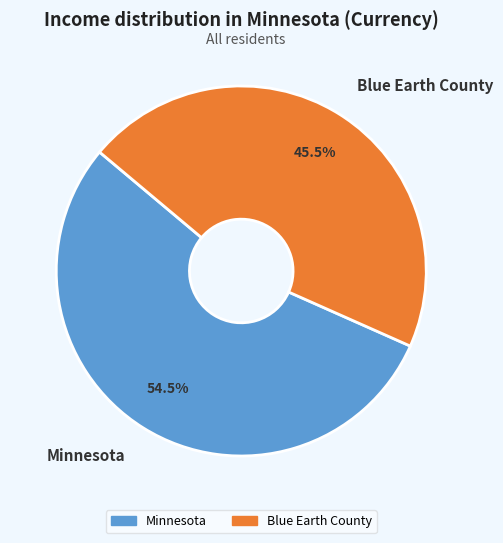

Which has a higher value, Minnesota or Blue Earth County?

Minnesota